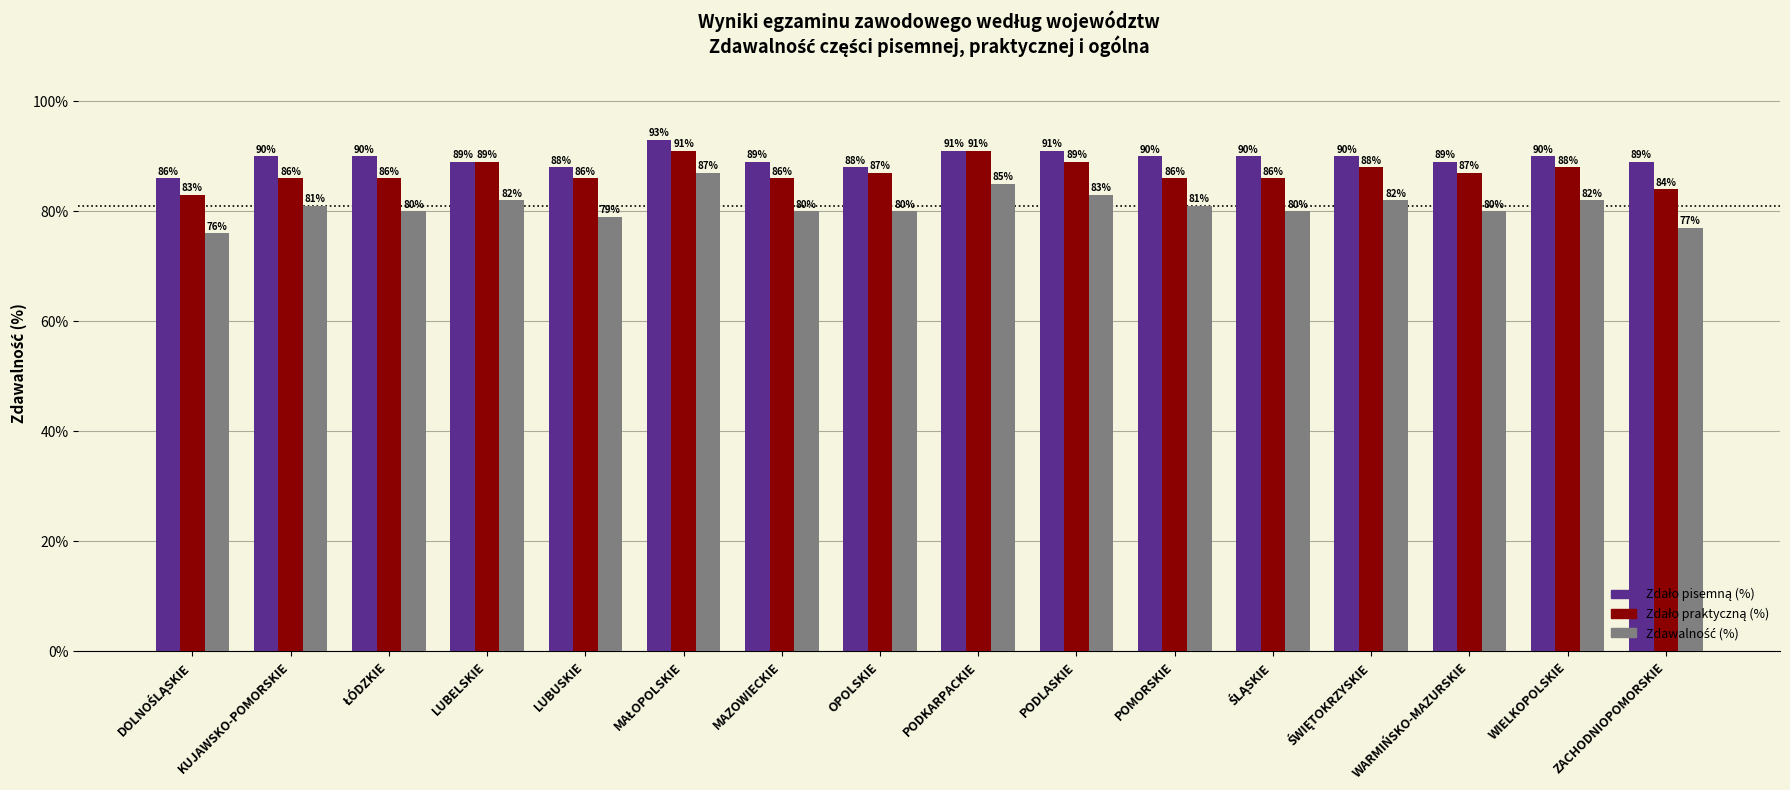

What is the maximum value shown in the chart?

93